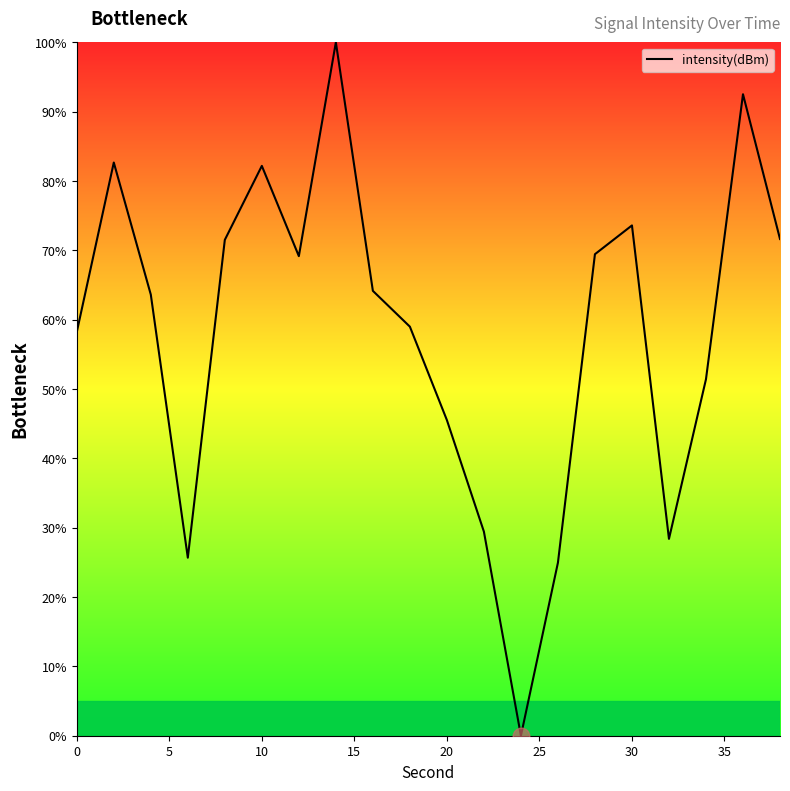

Count the number of data series in this chart.

1